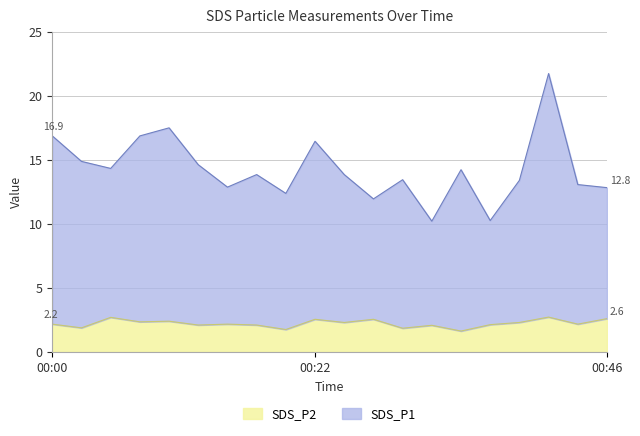

What is the difference between the maximum and minimum values in the SDS_P2 series?

1.1